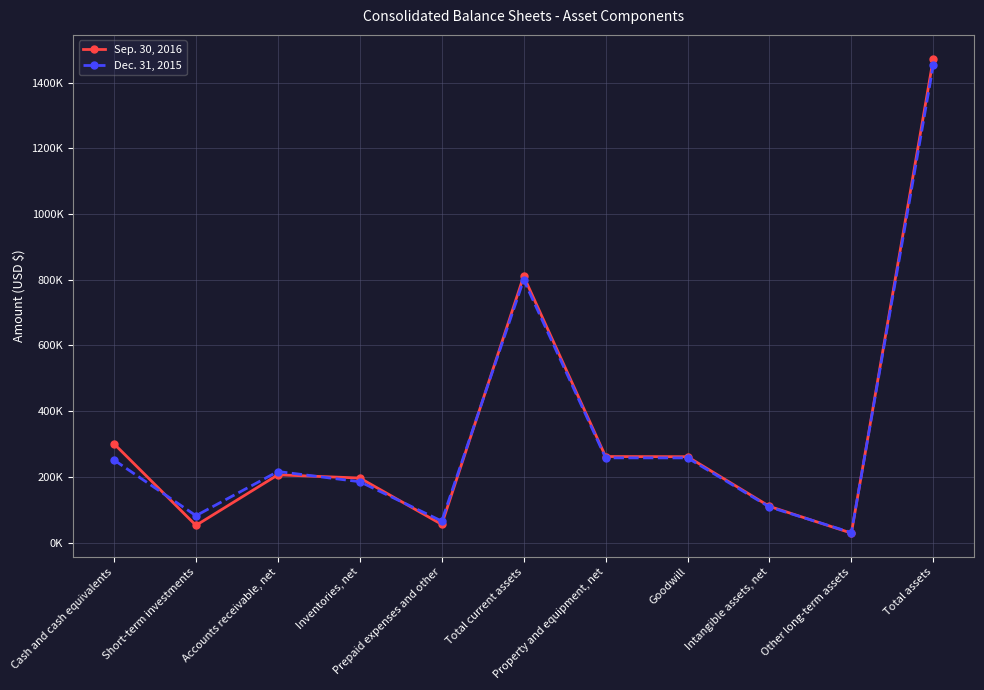

Does the chart have visible grid lines?

Yes